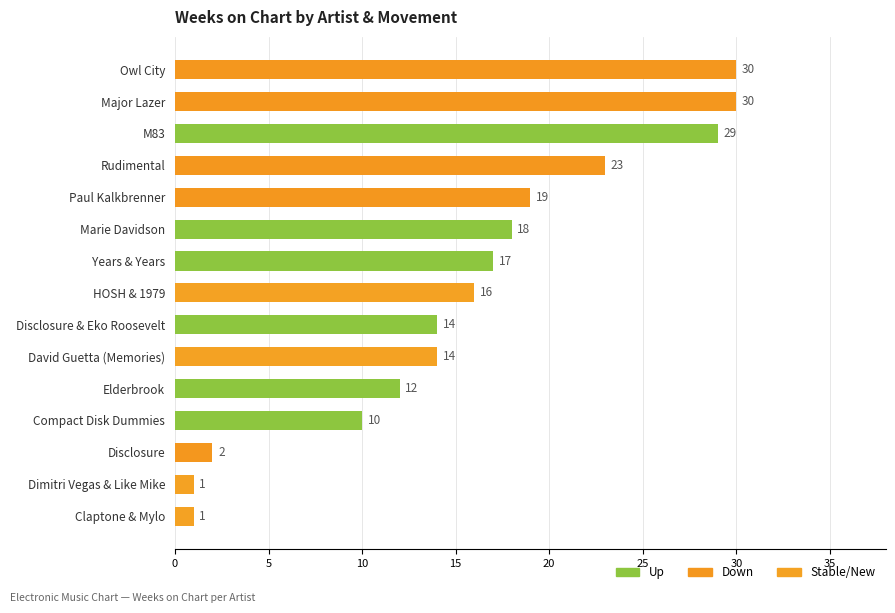

Count the number of categories in the chart.

15